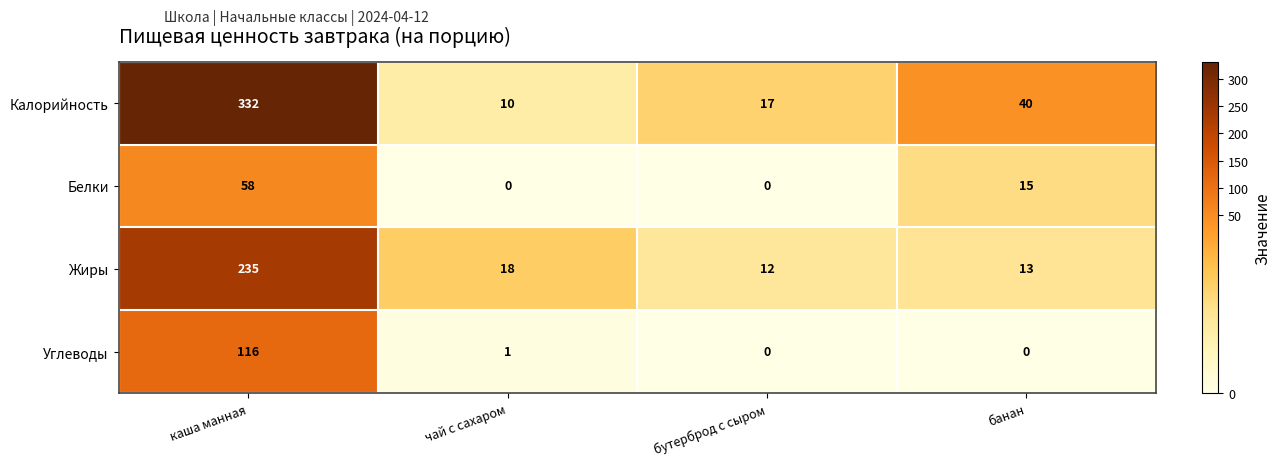

List the series in order of their peak value, lowest first.

Белки, Углеводы, Жиры, Калорийность